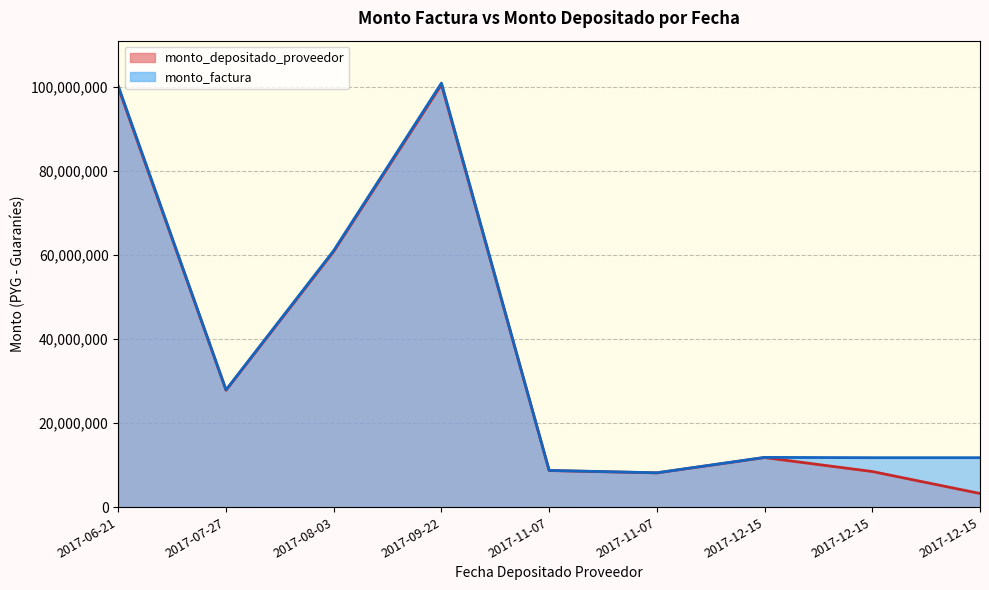

Which category has the highest value across all series?

2017-09-22